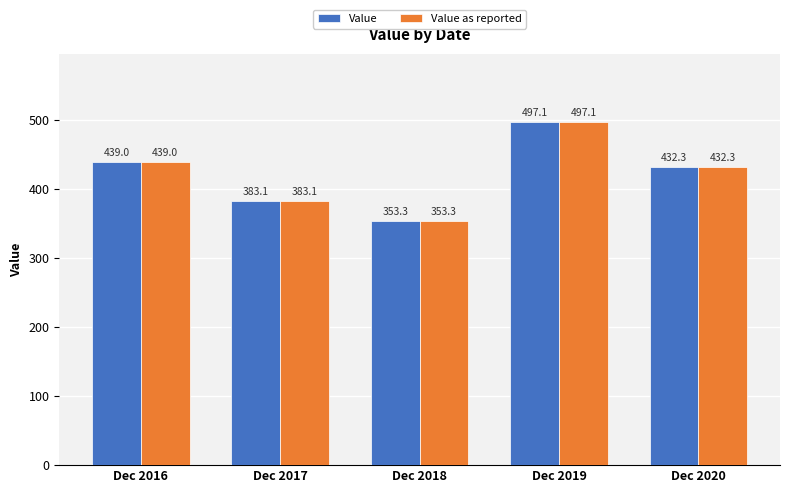

What is the difference between the Value as reported values at Dec 2018 and Dec 2020?

79.0